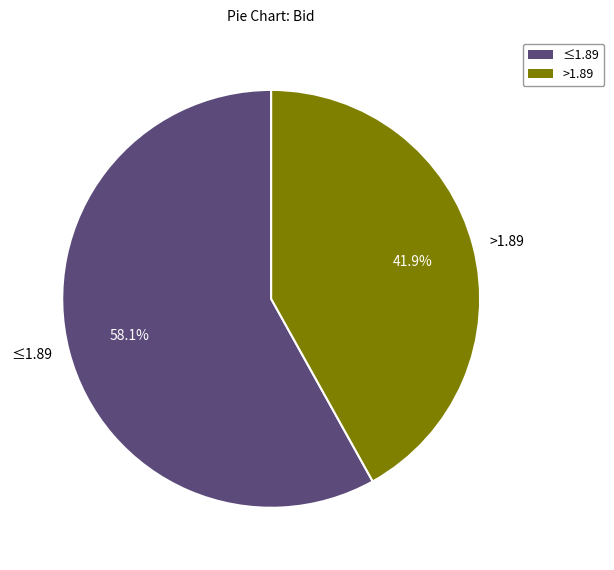

Rank the categories by value from lowest to highest.

>1.89, ≤1.89